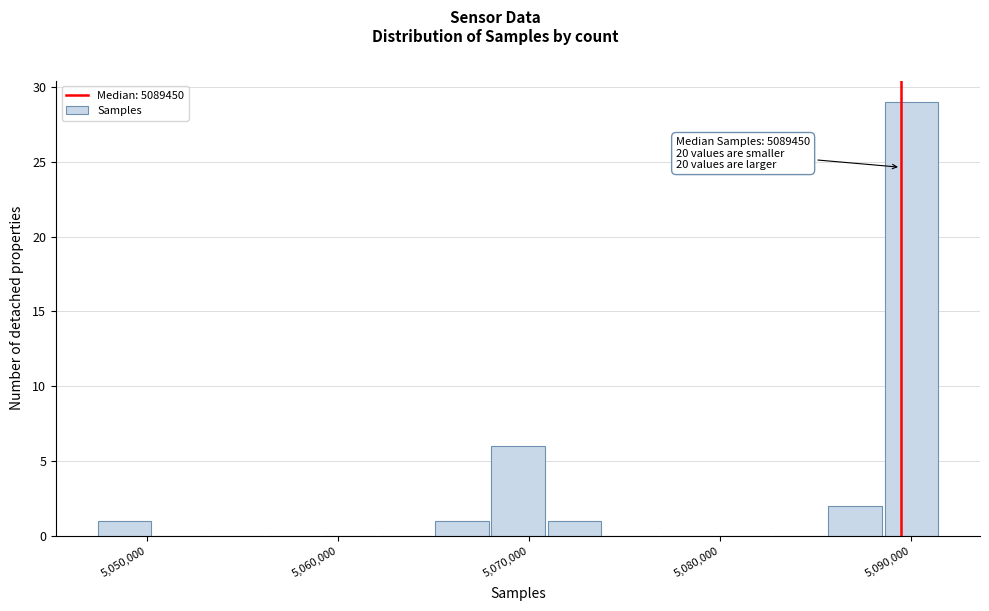

Around what value on the x-axis is the tallest bar? Give the approximate position of its centre, as read against the axis.

5090000